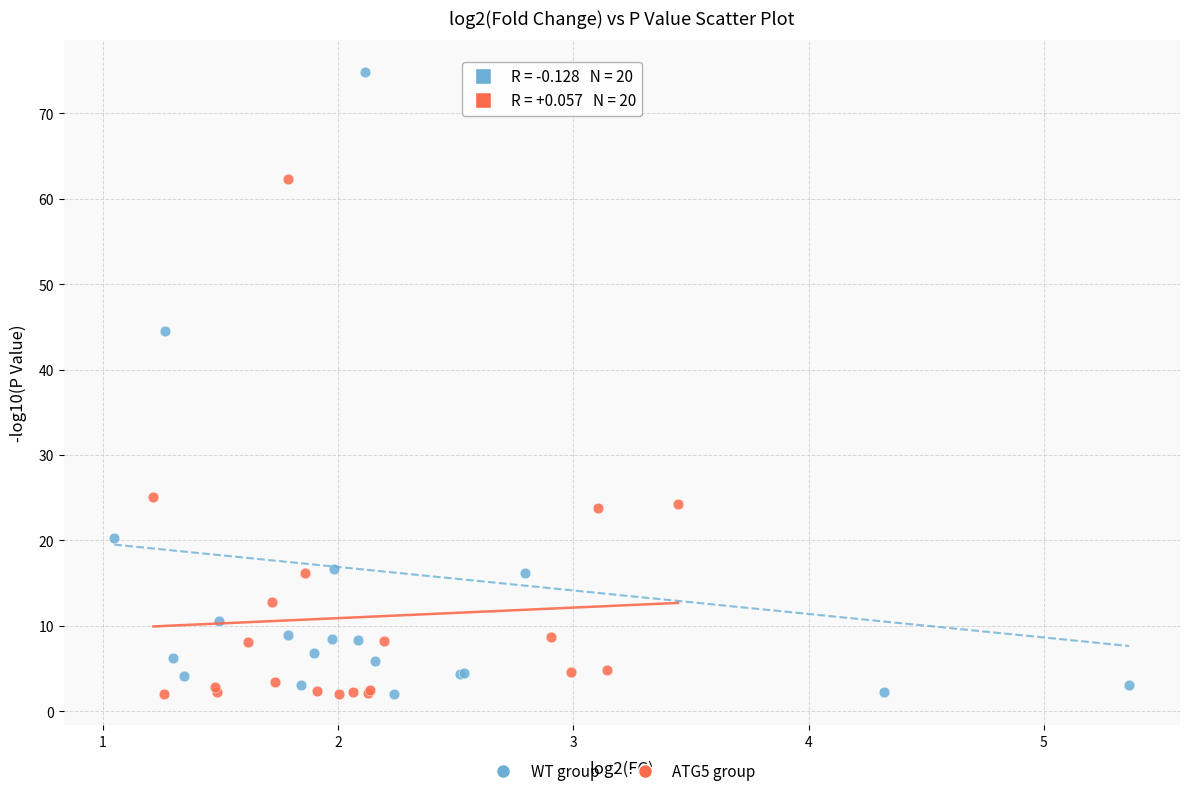

Which series reaches the maximum Y coordinate?

WT group